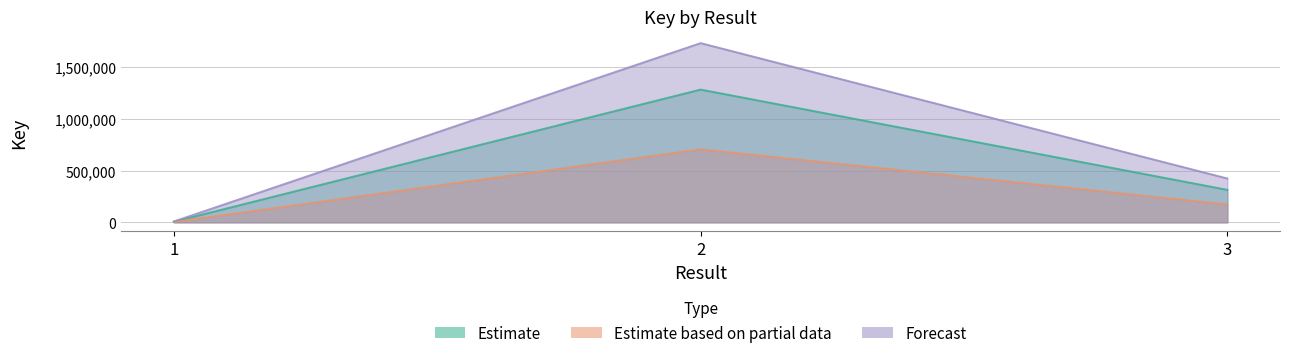

Which series has the largest range (max minus min)?

Forecast